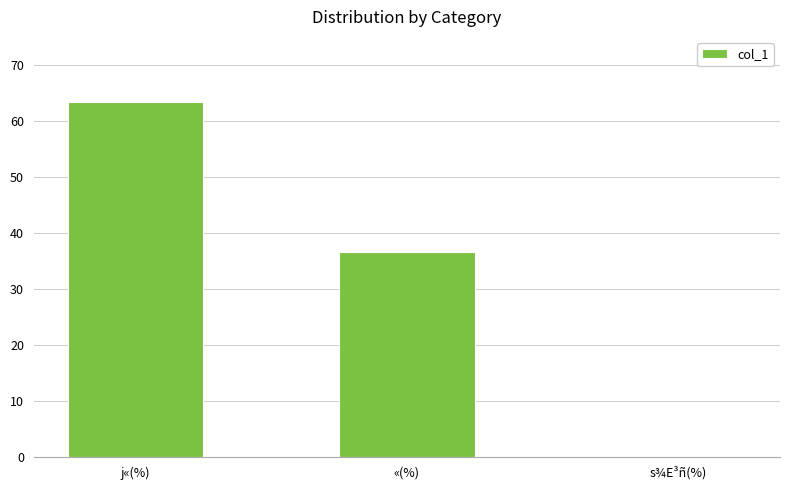

What is the average value?

33.3